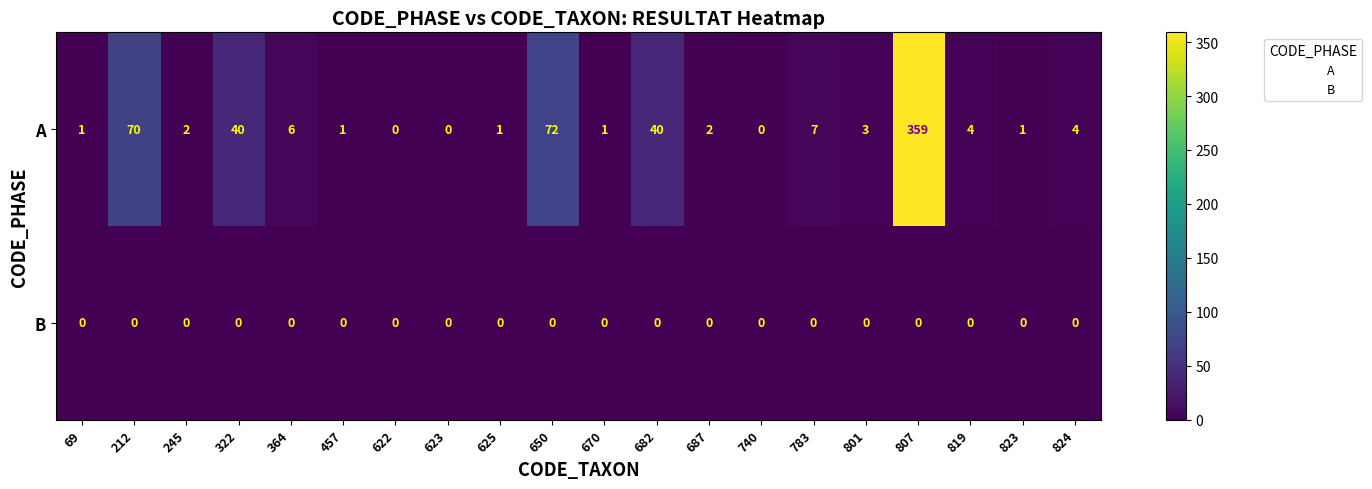

Rank the series at 670 from lowest to highest value.

B, A